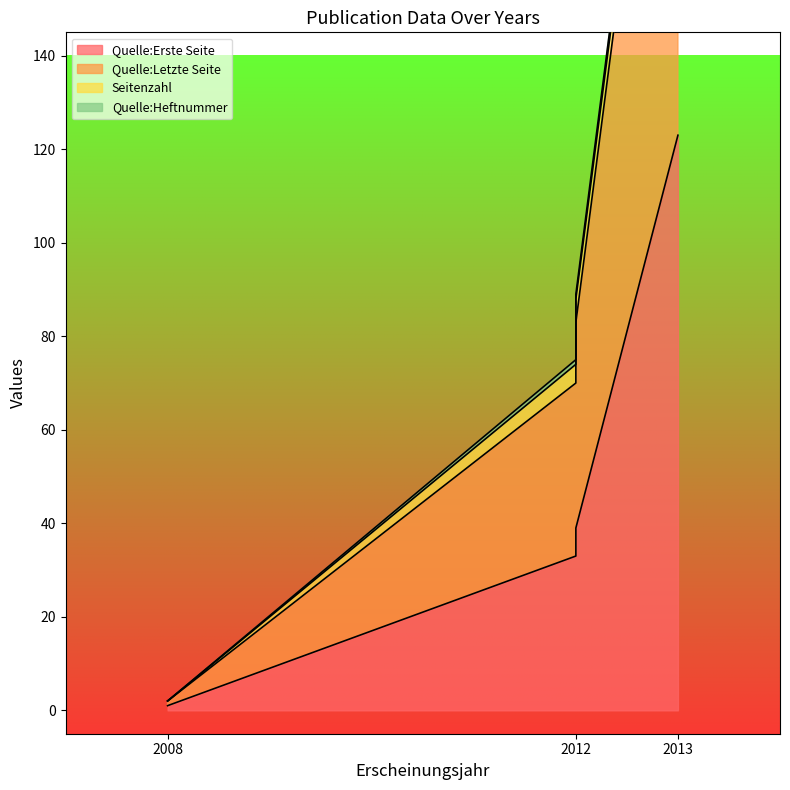

Where does the Quelle:Letzte Seite series first go above 88?

2013